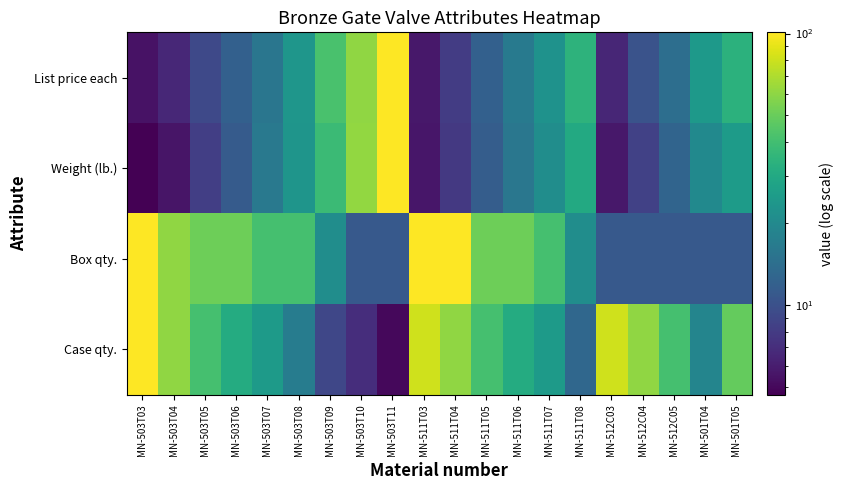

Reading left to right, what are all the values shown in this chart?

List price each: MN-503T03=5.4	MN-503T04=6.6	MN-503T05=9.2	MN-503T06=12.0	MN-503T07=15.7	MN-503T08=23.5	MN-503T09=42.1	MN-503T10=60.9	MN-503T11=101.0	MN-511T03=5.7	MN-511T04=8.1	MN-511T05=12.0	MN-511T06=16.3	MN-511T07=22.5	MN-511T08=34.2	MN-512C03=6.5	MN-512C04=10.3	MN-512C05=14.2	MN-501T04=24.5	MN-501T05=33.7
Weight (lb.): MN-503T03=4.7	MN-503T04=5.6	MN-503T05=8.2	MN-503T06=11.3	MN-503T07=16.1	MN-503T08=23.1	MN-503T09=37.8	MN-503T10=61.5	MN-503T11=101.0	MN-511T03=5.6	MN-511T04=7.8	MN-511T05=11.6	MN-511T06=15.9	MN-511T07=21.1	MN-511T08=30.2	MN-512C03=5.7	MN-512C04=8.5	MN-512C05=12.6	MN-501T04=20.0	MN-501T05=25.3
Box qty.: MN-503T03=101.0	MN-503T04=61.0	MN-503T05=51.0	MN-503T06=51.0	MN-503T07=41.0	MN-503T08=41.0	MN-503T09=21.0	MN-503T10=11.0	MN-503T11=11.0	MN-511T03=101.0	MN-511T04=101.0	MN-511T05=51.0	MN-511T06=51.0	MN-511T07=41.0	MN-511T08=21.0	MN-512C03=11.0	MN-512C04=11.0	MN-512C05=11.0	MN-501T04=11.0	MN-501T05=11.0
Case qty.: MN-503T03=101.0	MN-503T04=61.0	MN-503T05=41.0	MN-503T06=31.0	MN-503T07=25.0	MN-503T08=17.0	MN-503T09=9.0	MN-503T10=7.0	MN-503T11=5.0	MN-511T03=81.0	MN-511T04=61.0	MN-511T05=41.0	MN-511T06=31.0	MN-511T07=25.0	MN-511T08=13.0	MN-512C03=81.0	MN-512C04=61.0	MN-512C05=41.0	MN-501T04=19.0	MN-501T05=49.0